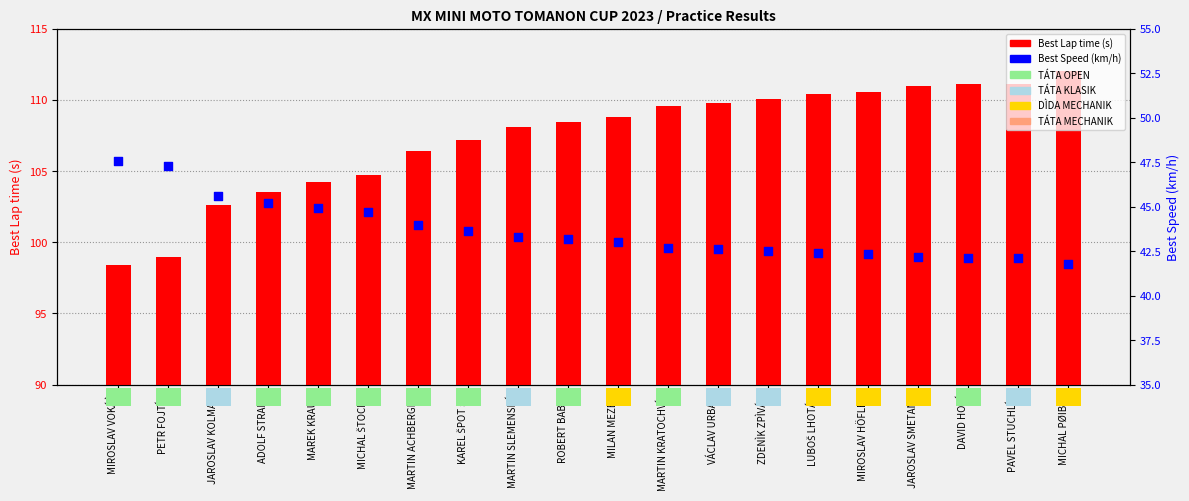

Which series has the largest Y range (max minus min)?

Best Lap time